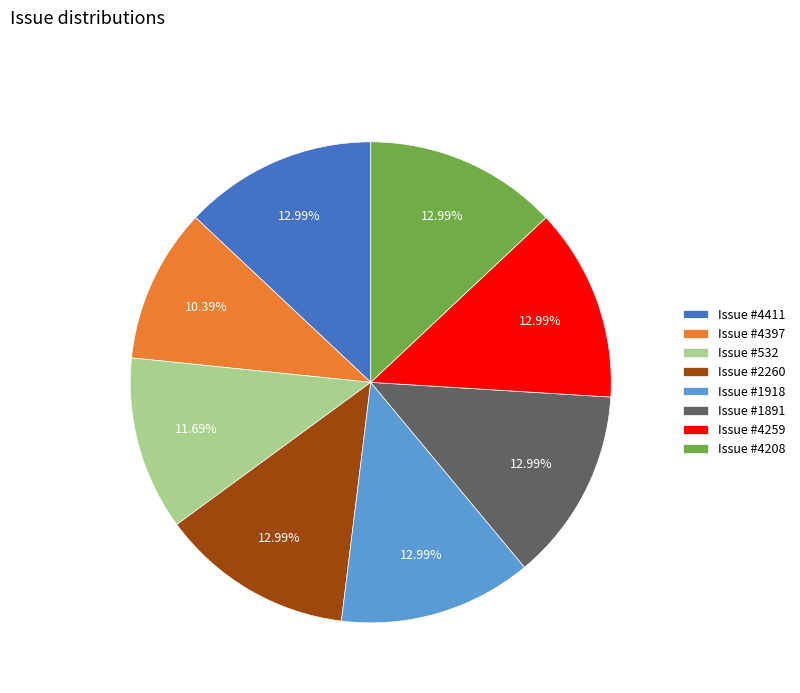

Combined, do Issue #4259 and Issue #532 account for over 50%?

No